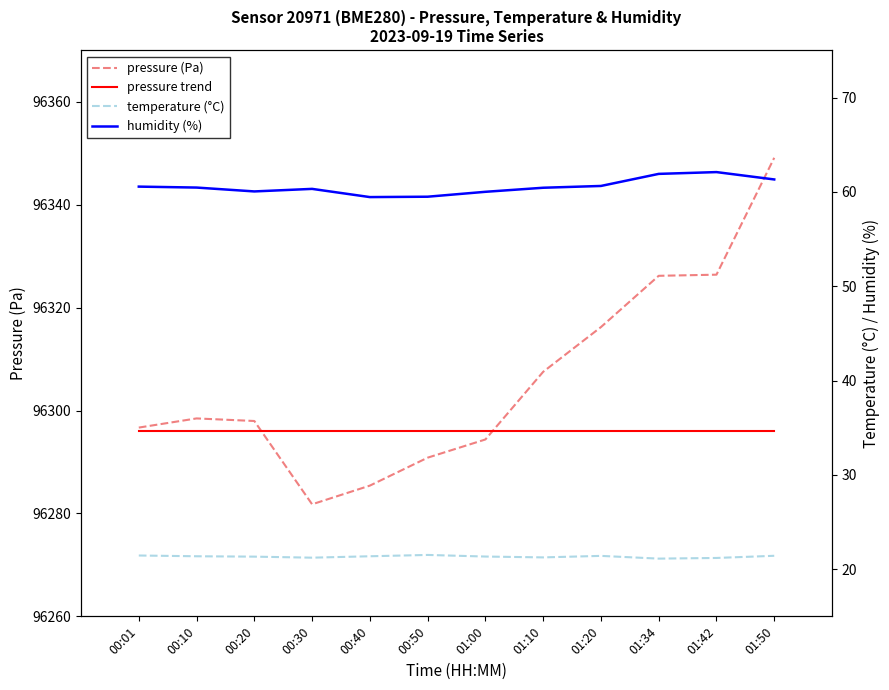

Which series changed the most between 00:30 and 01:50?

pressure (Pa)